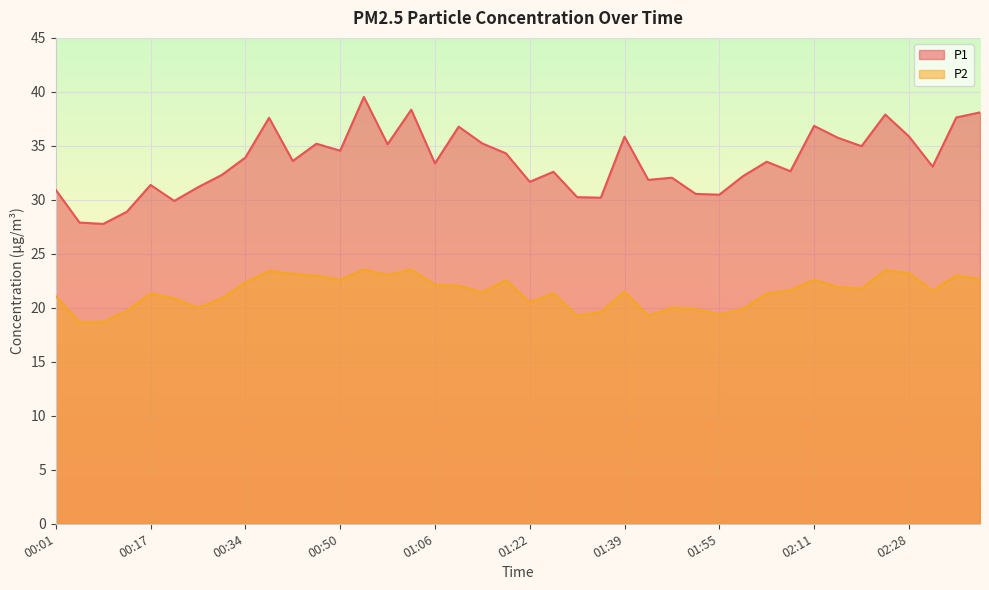

How many lines are shown in the chart?

2